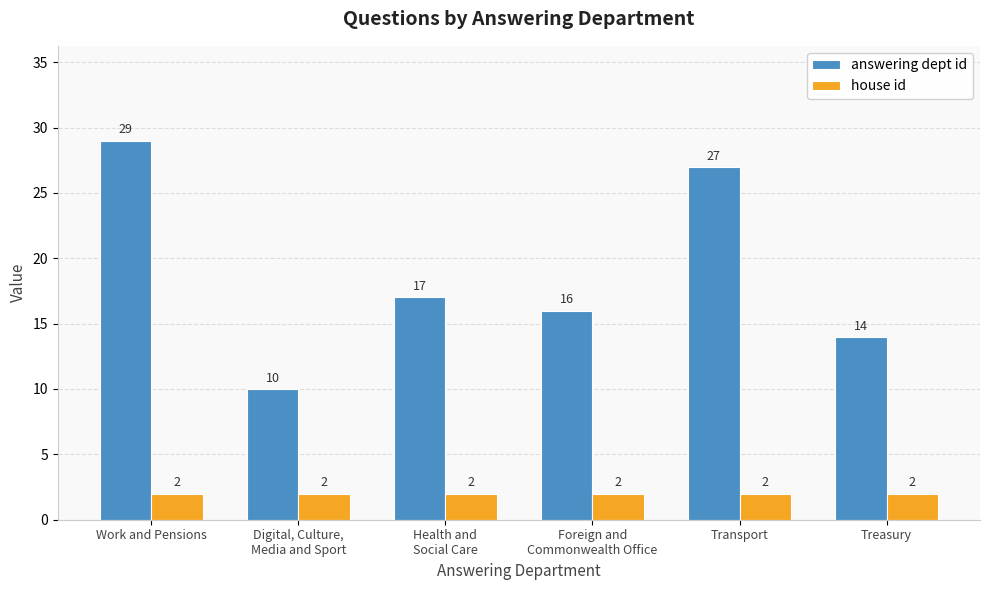

Which label corresponds to the largest value in the chart?

Work and Pensions